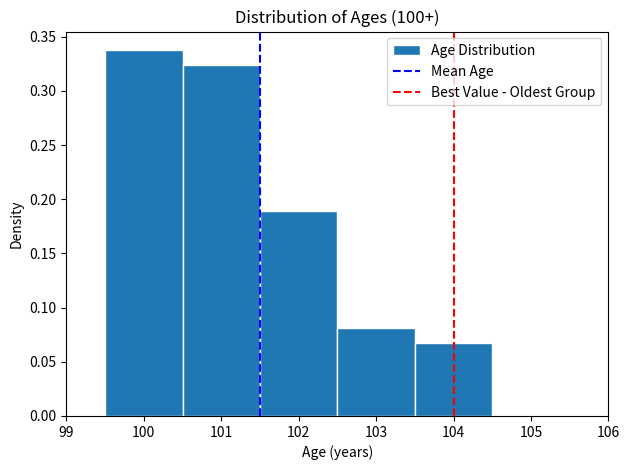

How tall is the bar that spans 100.5 to 101.5 on the x-axis? The values are not printed on the chart, so give them approximately, as read against the axis.

0.325